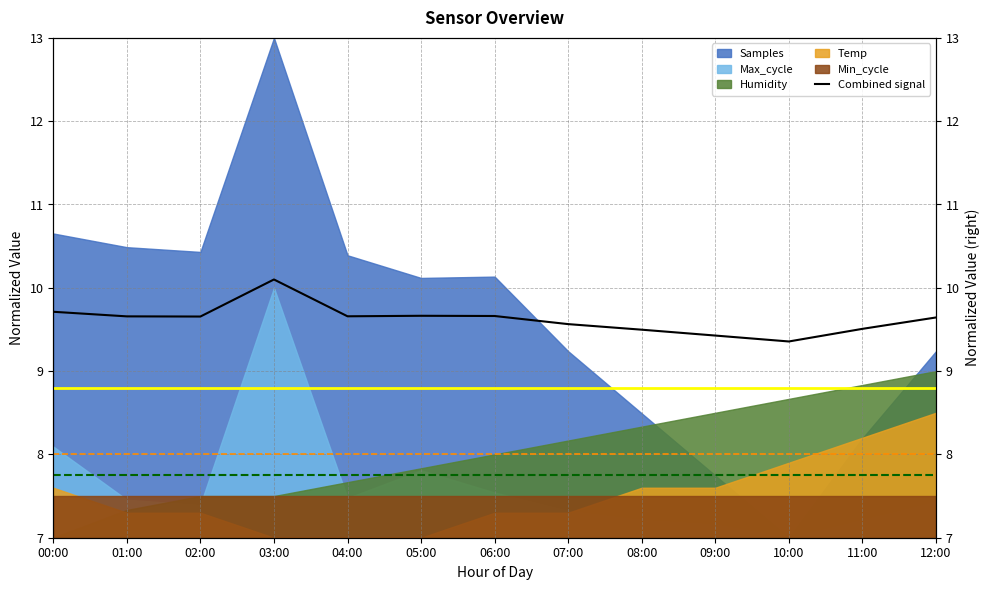

How many values are between 9 and 10?

12